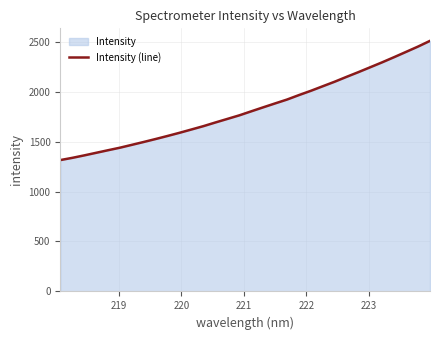

What is the maximum value shown in the chart?

2507.3